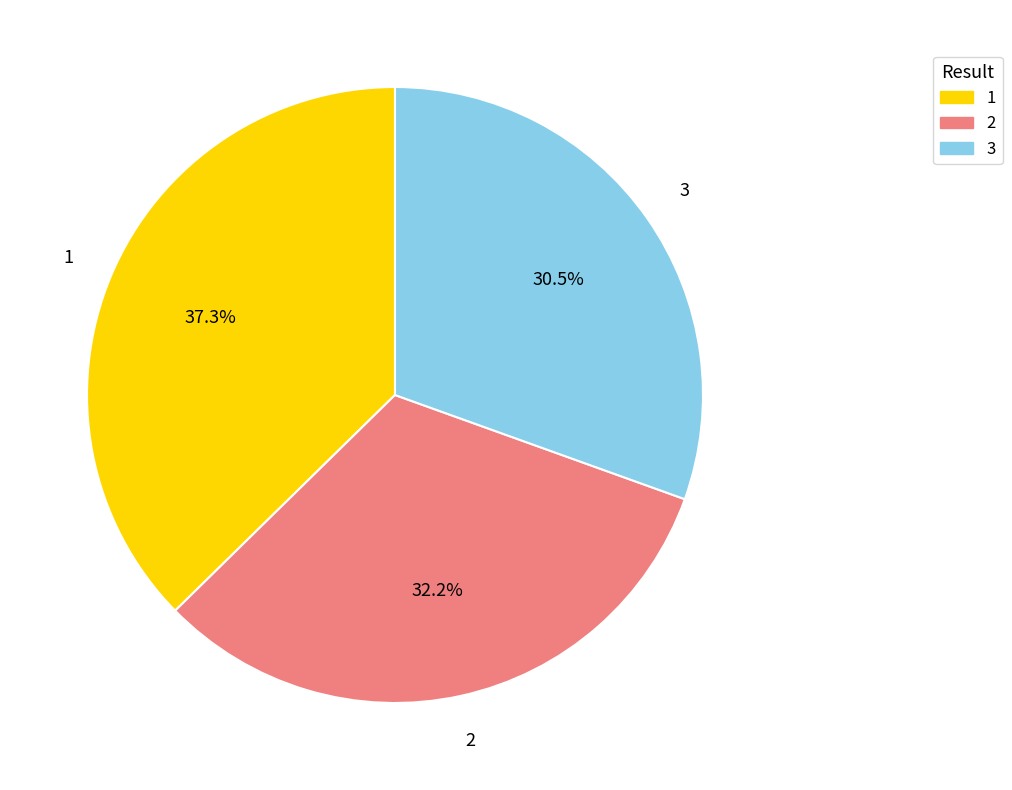

To the nearest percent, what portion does 2 represent?

32%